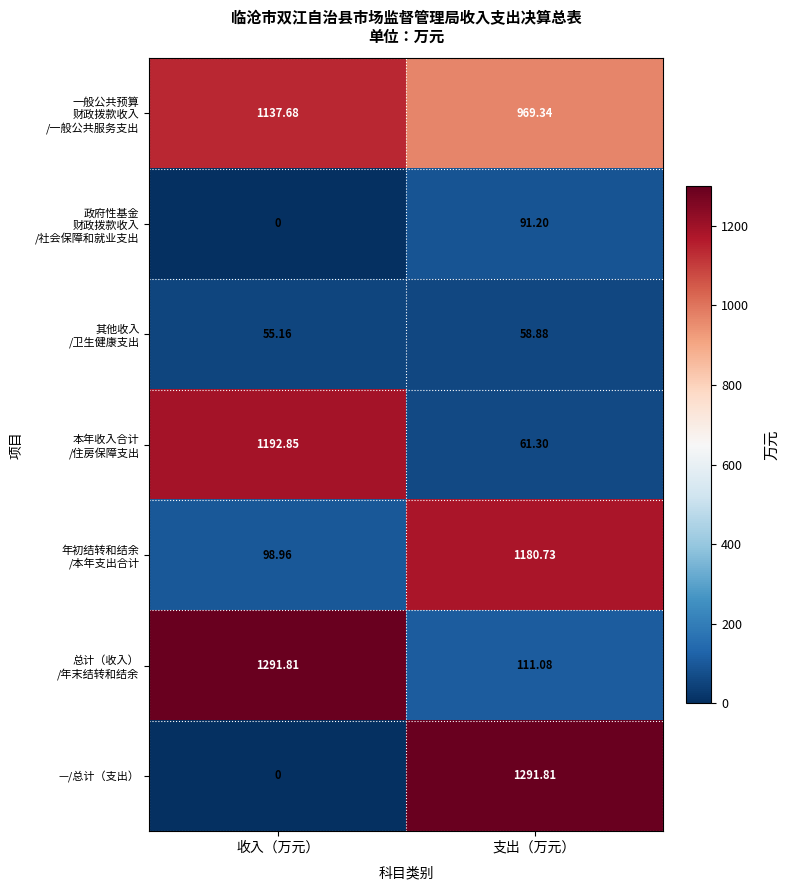

At which category is the sum across all series the highest?

收入（万元）